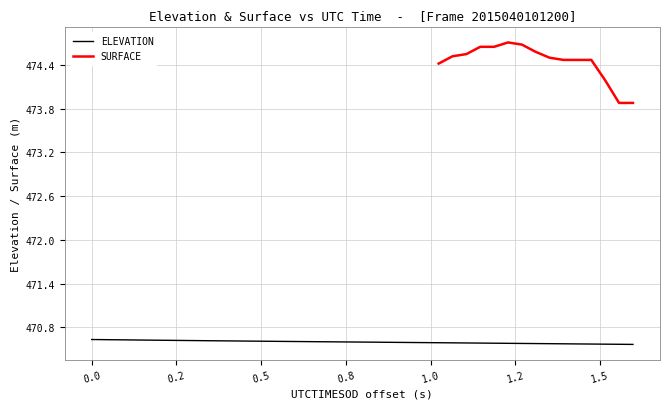

What is the lowest value of the ELEVATION series?

470.6